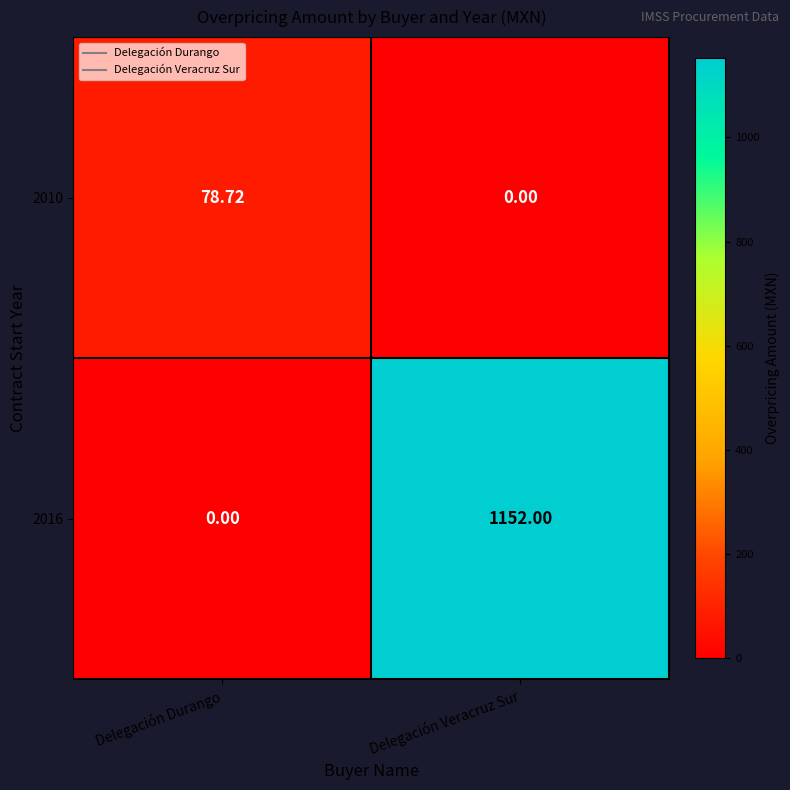

Which category has the highest value in the 2016 series?

Delegación Veracruz Sur